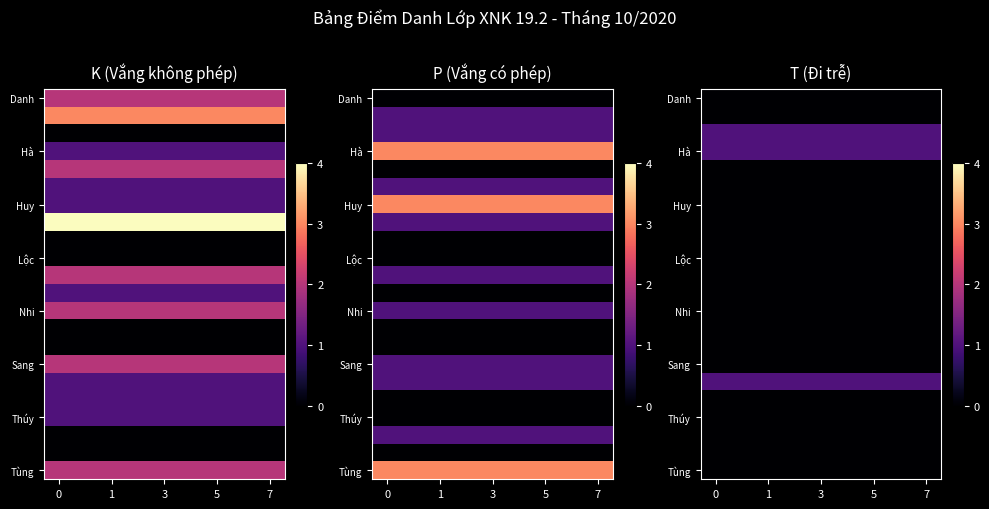

How many series are shown in this chart?

22